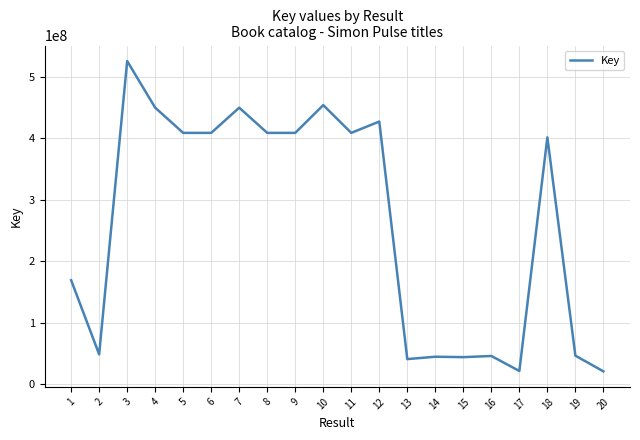

What is the difference between the values at 12 and 14?

382039092